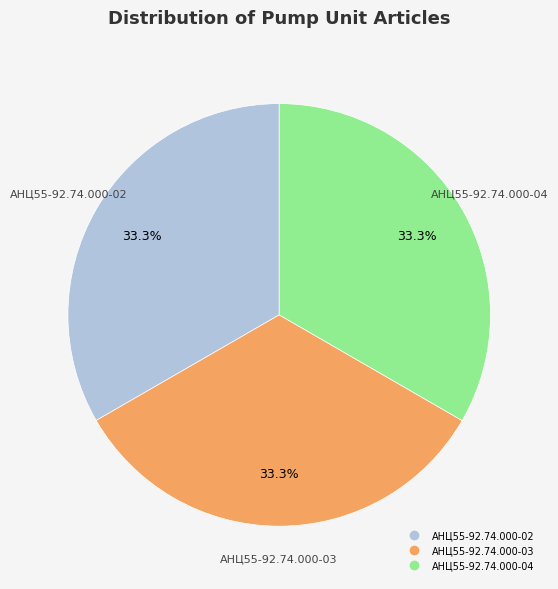

The АНЦ55-92.74.000-04 slice represents 33% of the pie. True or false?

True